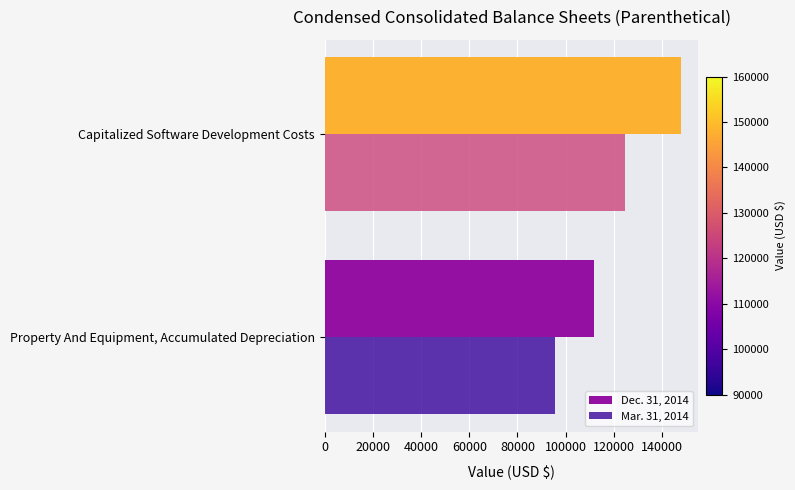

At how many categories does at least one series exceed 127754?

1